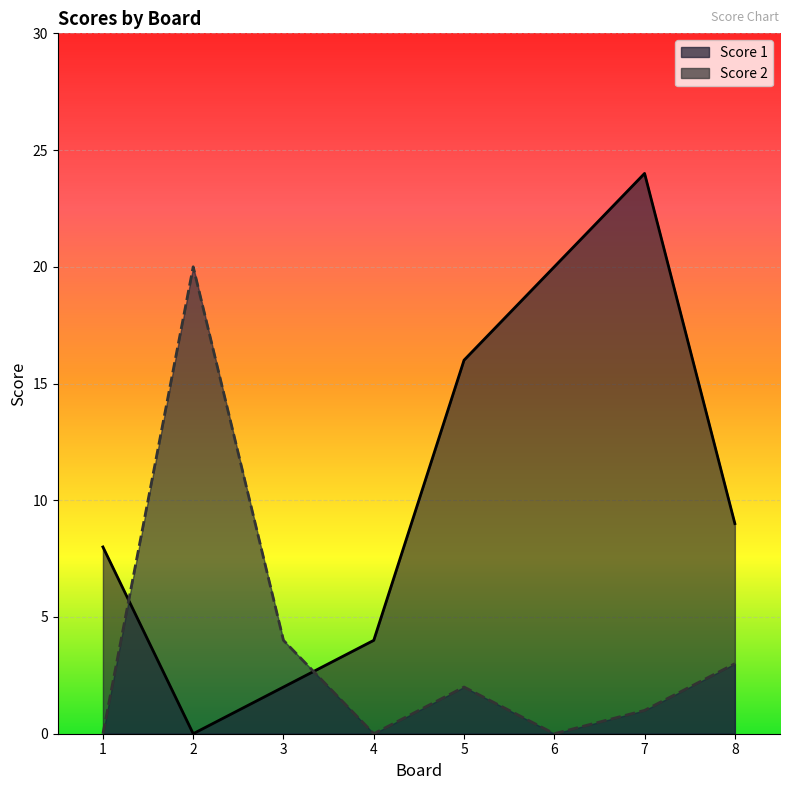

How many data points in Score 1 are less than 9?

4